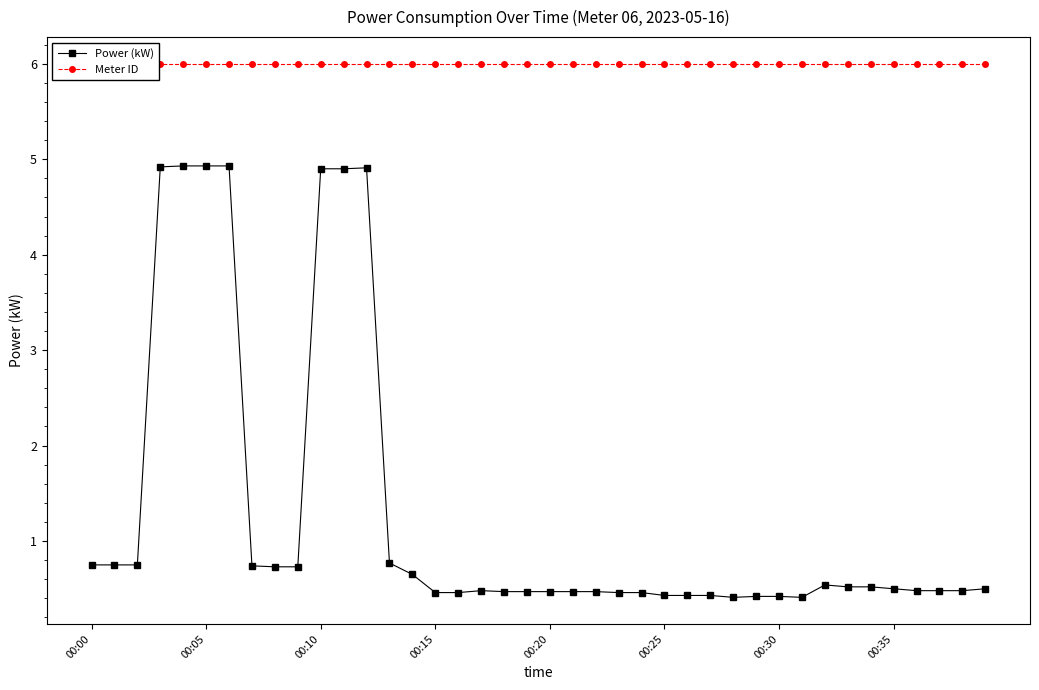

True or false: Power (kW) has more than 1 points higher than both neighbors.

True